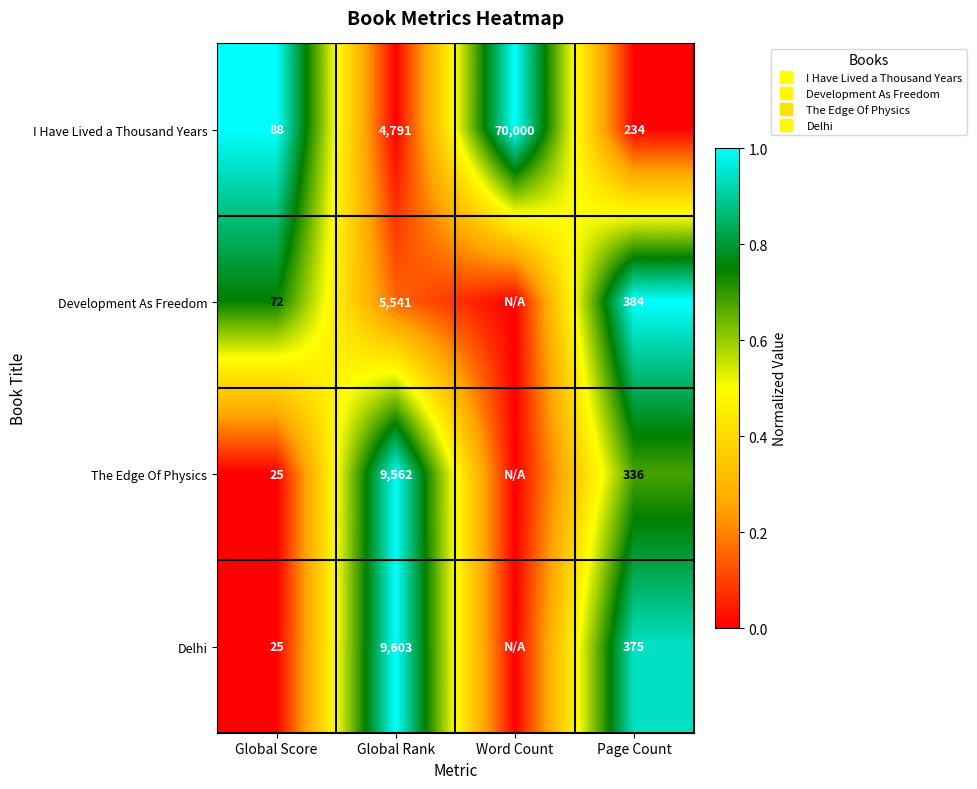

What is the maximum value shown in the chart?

1.0